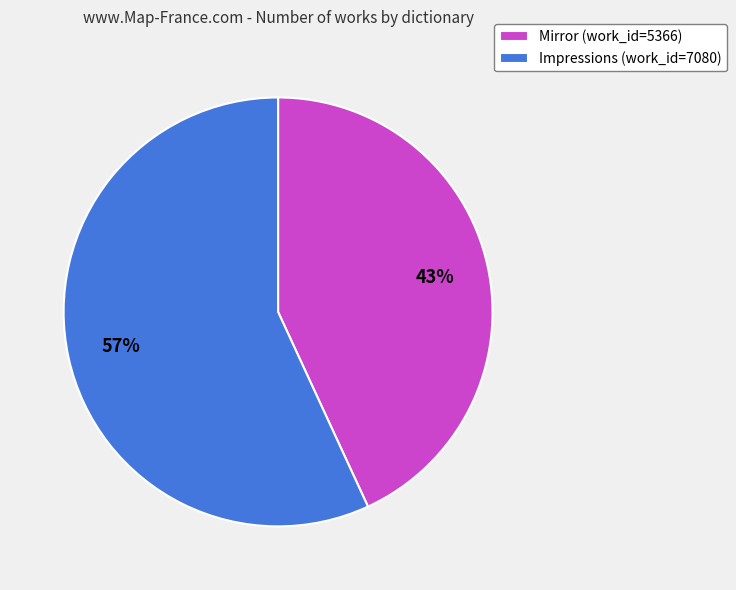

To the nearest percent, what portion does Impressions represent?

57%